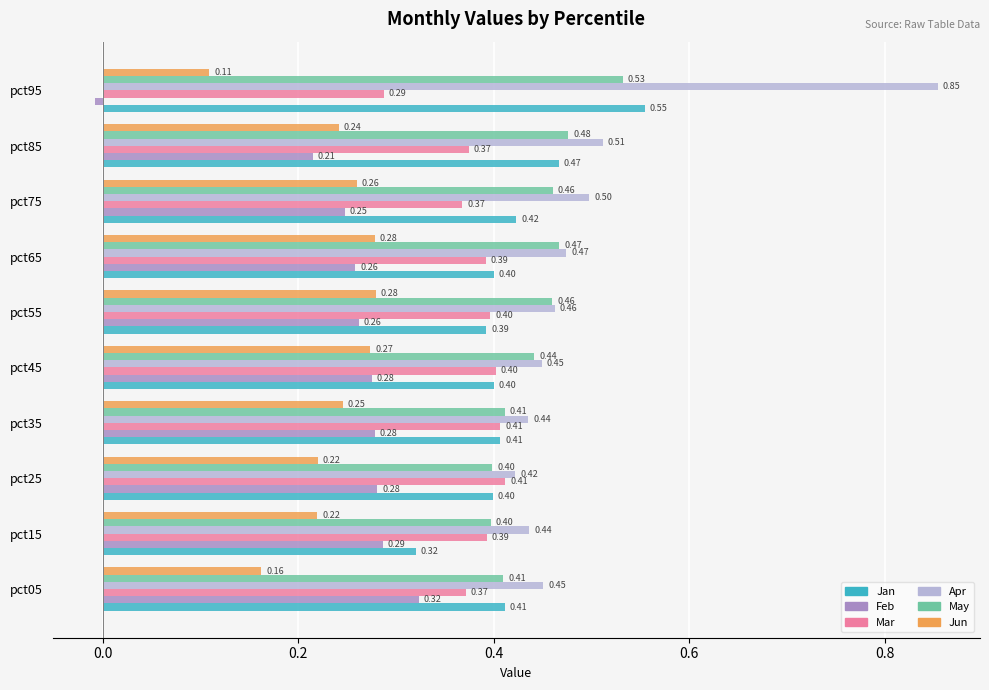

Where is Apr nearest to the value 0?

pct25